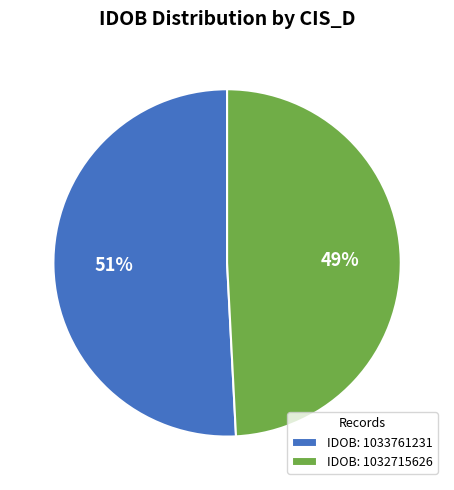

Is the sum of IDOB: 1033761231 and IDOB: 1032715626 greater than half?

Yes